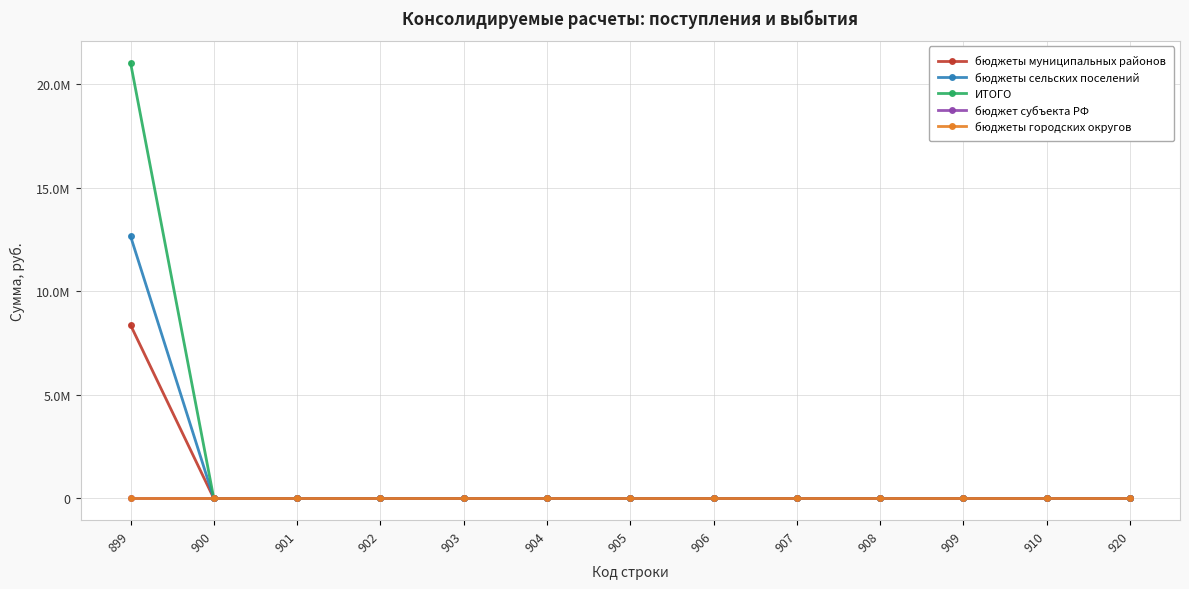

True or false: ИТОГО and бюджеты сельских поселений intersect in this chart.

False